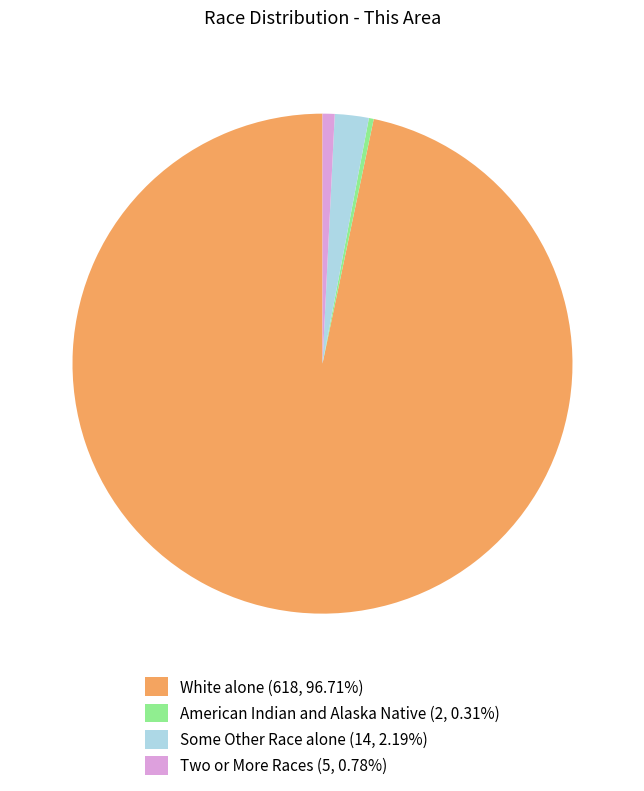

Does White alone (618, 96.71%) account for over 50% of the chart?

Yes